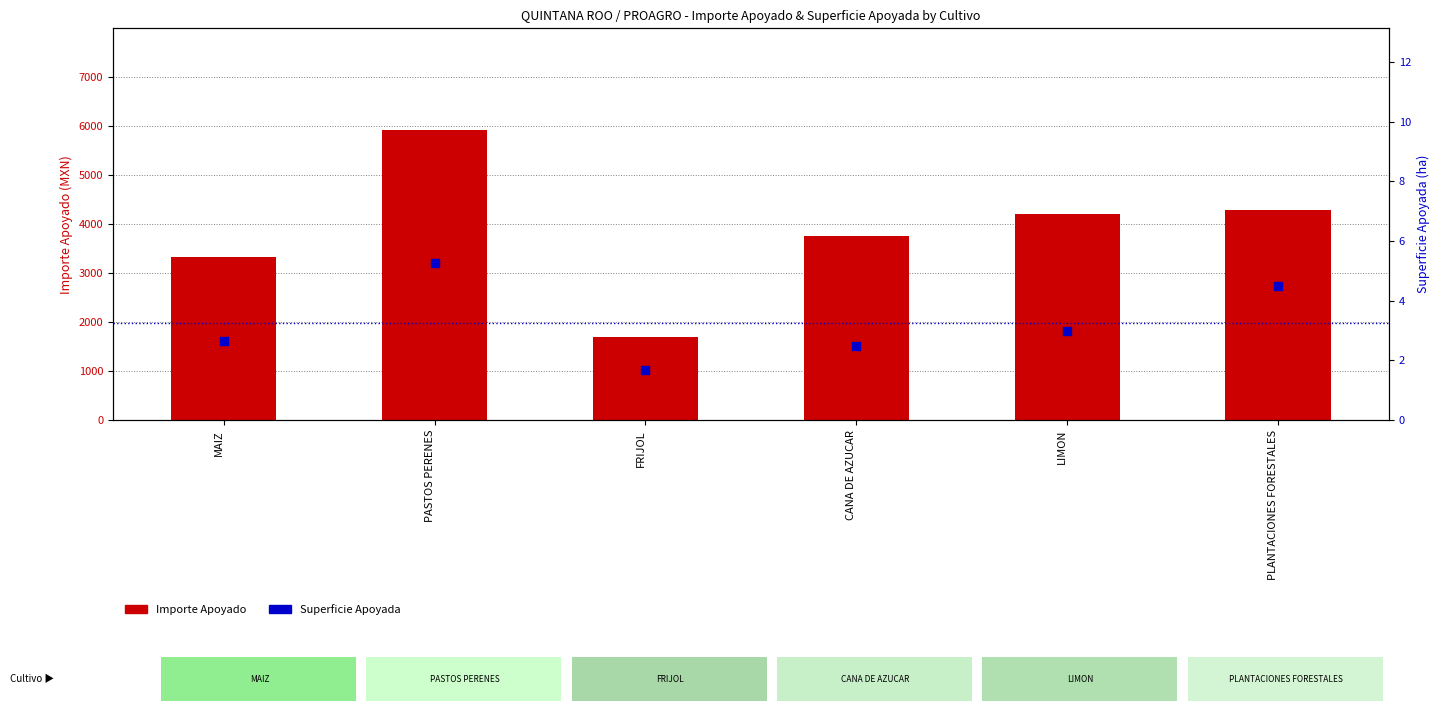

Which series reaches the minimum Y coordinate?

Superficie Apoyada